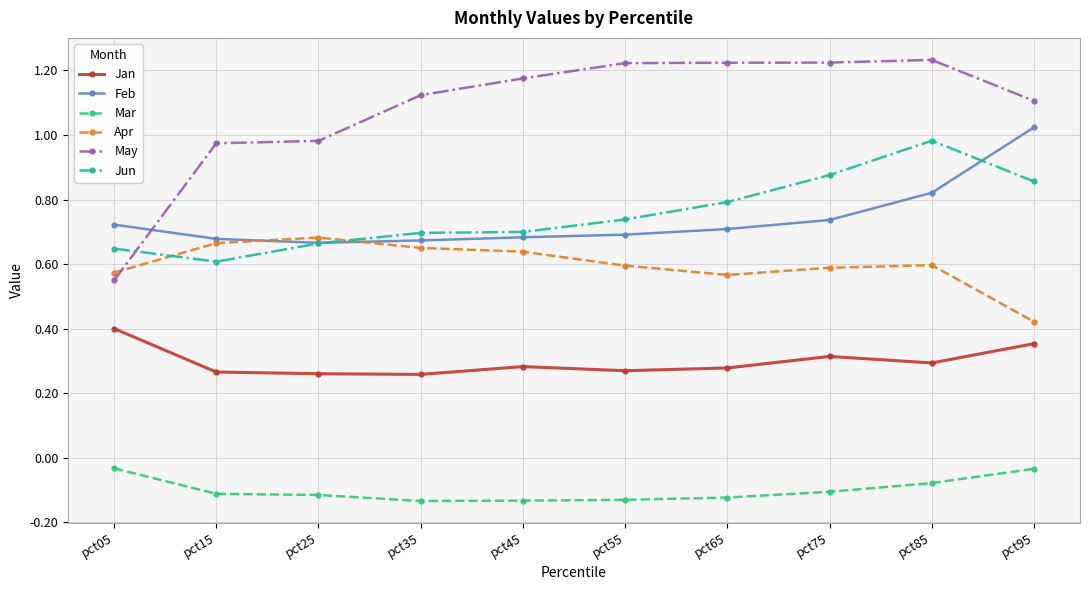

What is the difference between the Jun values at pct95 and pct35?

0.2